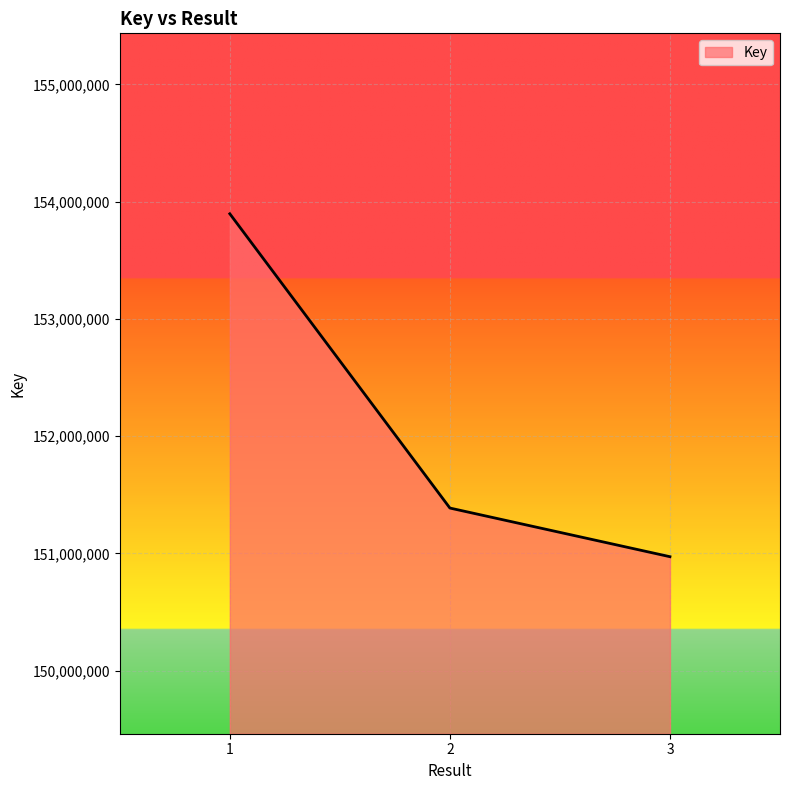

List the labels in order of value, smallest first.

3, 2, 1